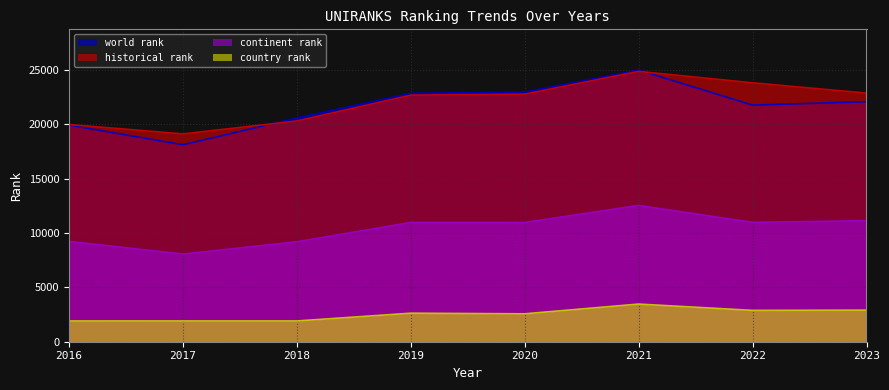

What are all the series names shown in the legend?

world rank, historical rank, continent rank, country rank